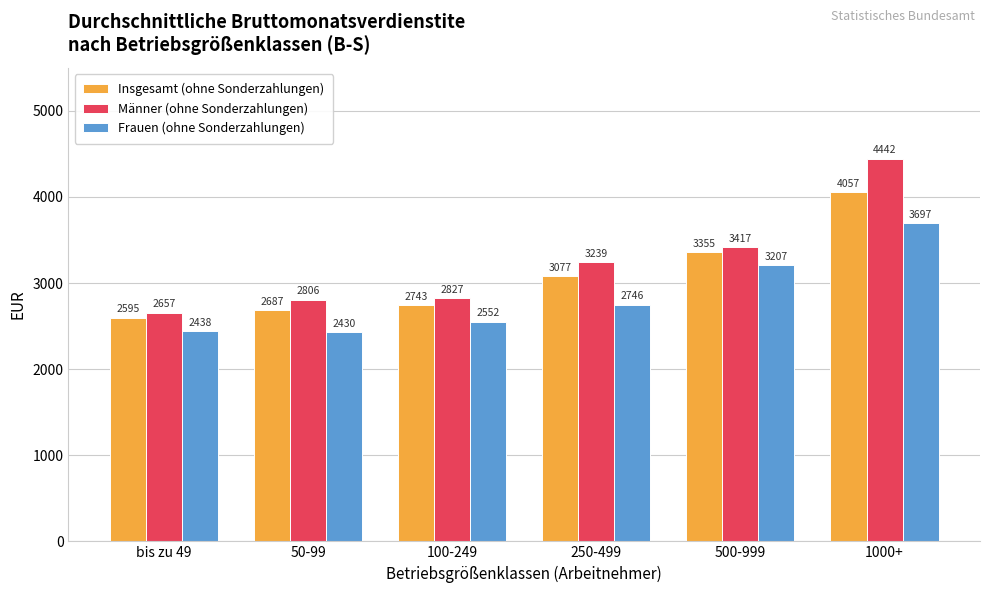

What is the difference between the second highest and second lowest values in the Insgesamt (ohne Sonderzahlungen) series?

668